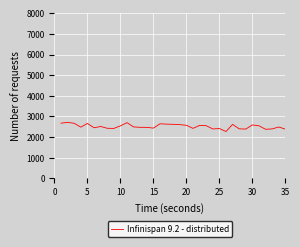

What is the difference between the maximum and minimum values?

443